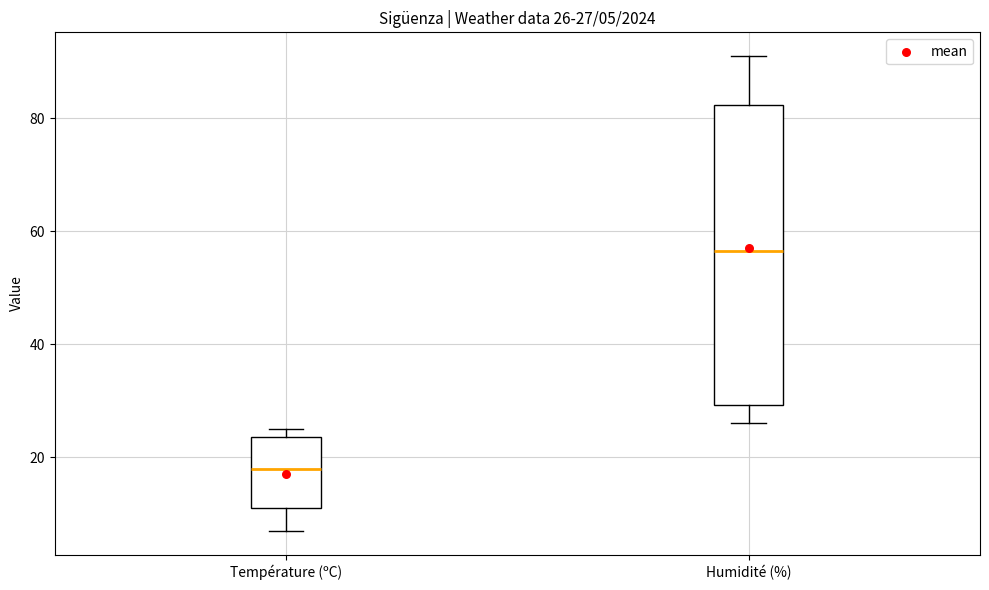

Which box is the tallest, from its lower edge to its upper edge?

Humidité (%)